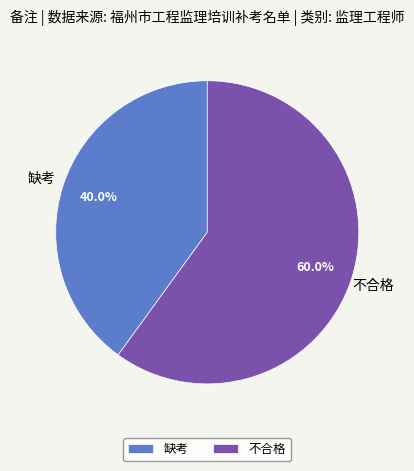

Approximately how many times larger is the value at 不合格 compared to 缺考?

1.5